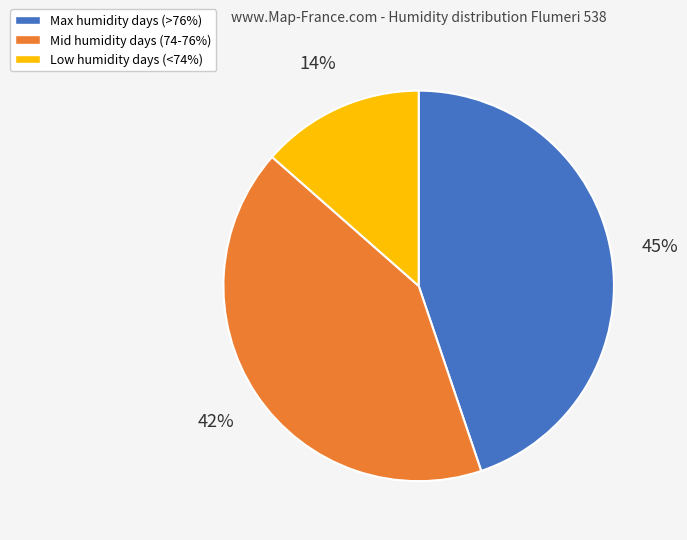

Count the number of slices in the pie.

3